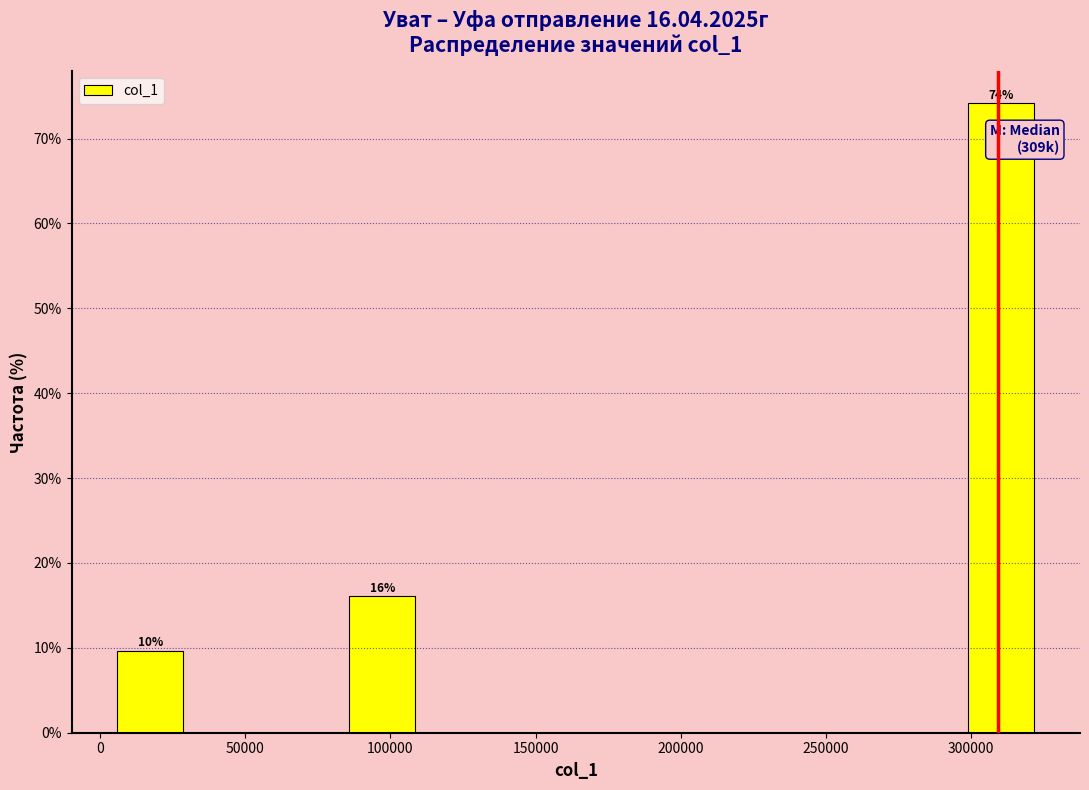

Which range on the x-axis has the tallest bar?

295000 to 325000